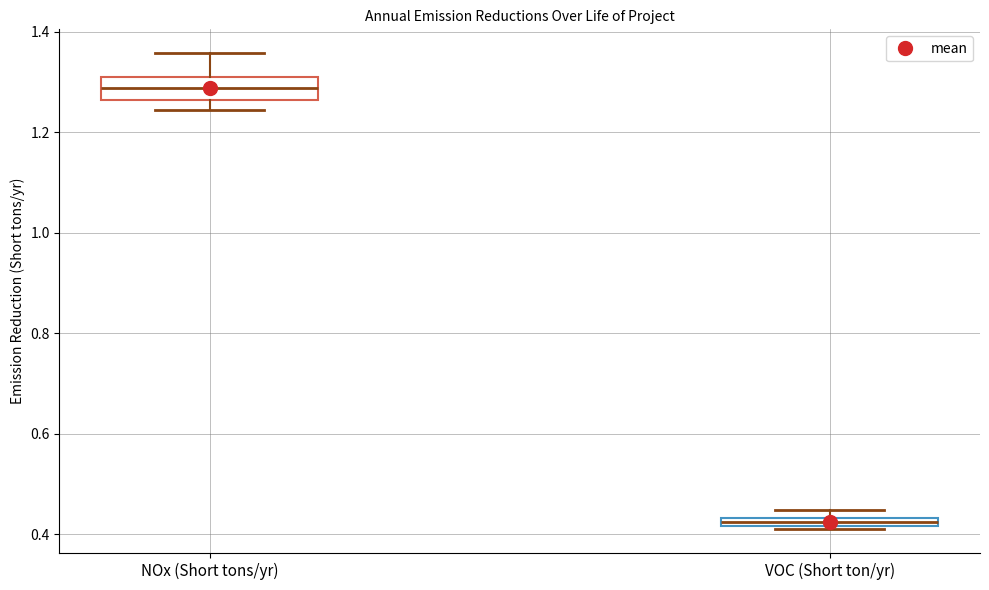

Which box has the lowest median line?

VOC (Short ton/yr)